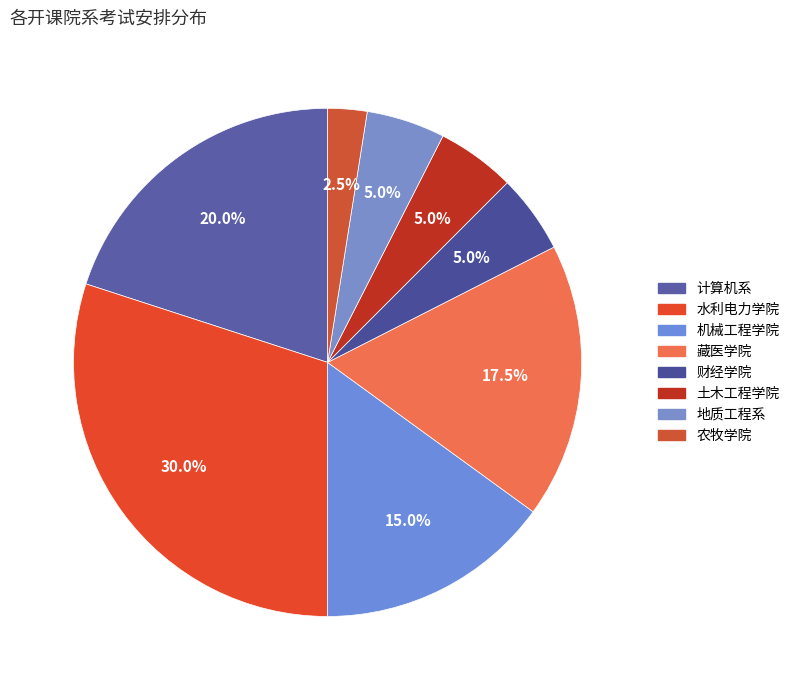

How many segments does this pie chart have?

8